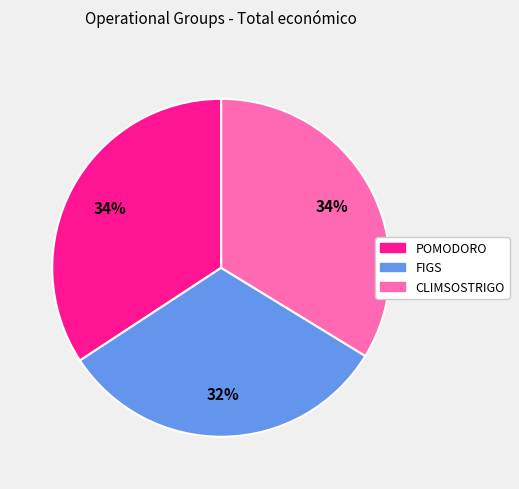

How many slices are in this pie chart?

3